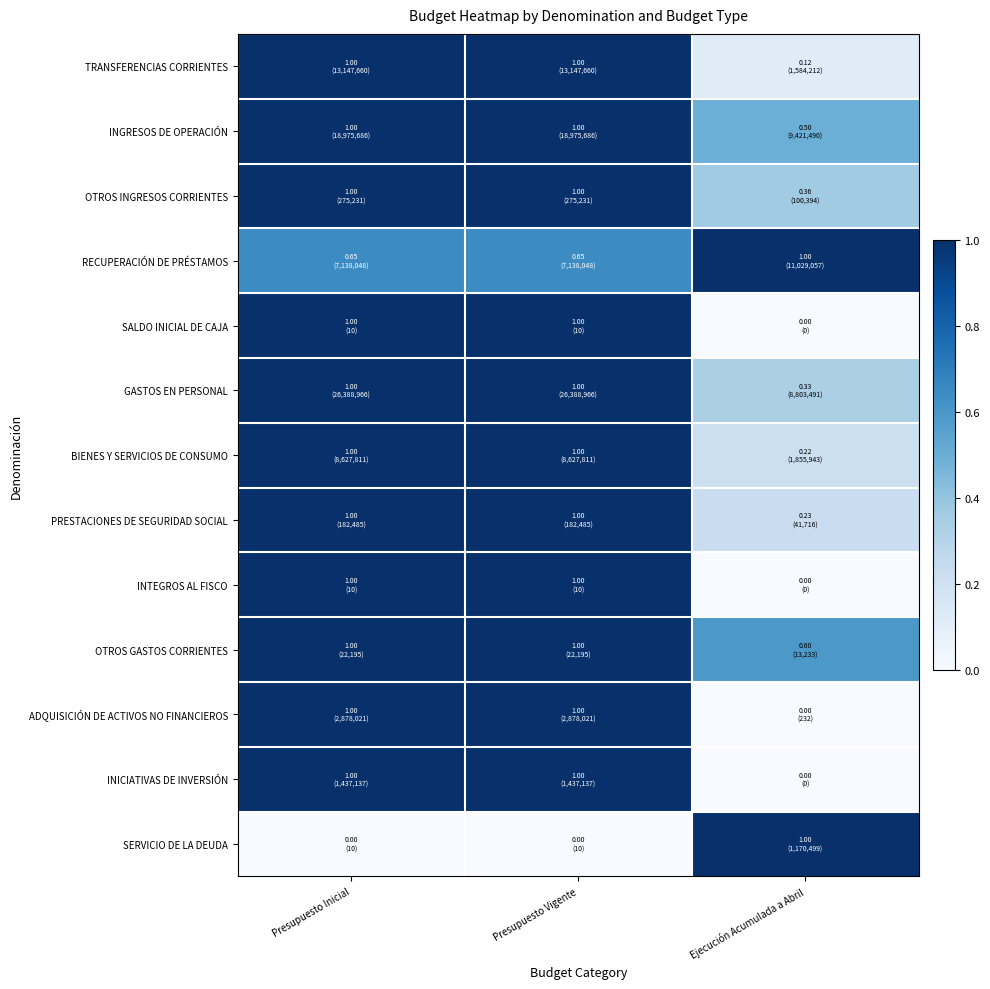

How many categories are shown in the chart?

3